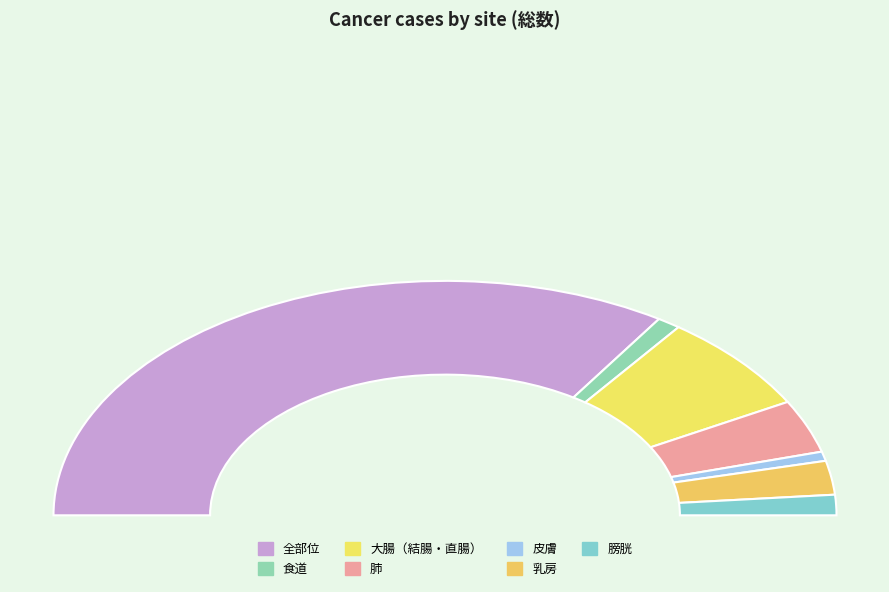

Rank the categories by value from lowest to highest.

皮膚, 食道, 膀胱, 乳房, 肺, 大腸（結腸・直腸）, 全部位